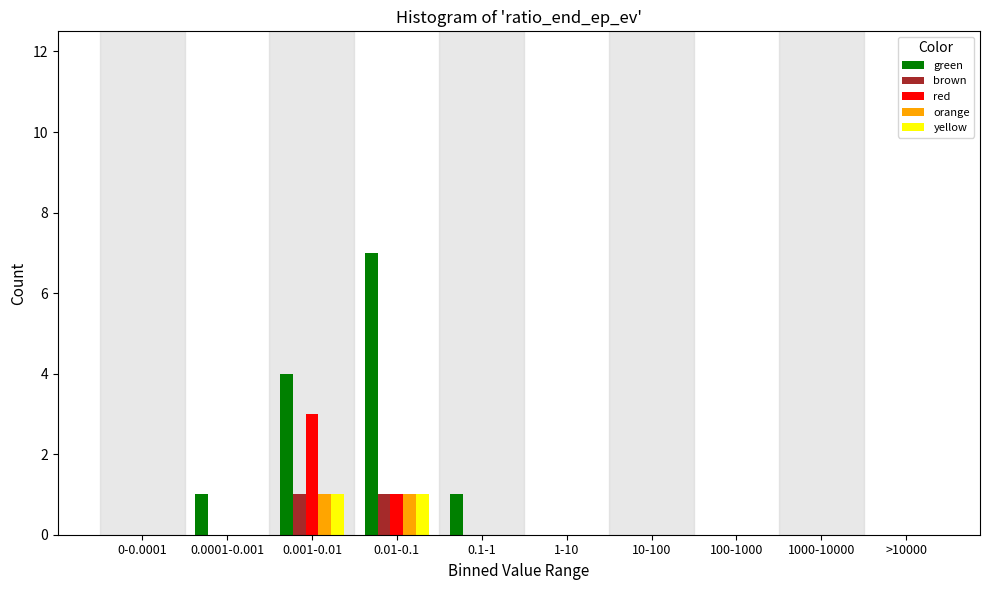

What is the maximum value shown in the chart?

7